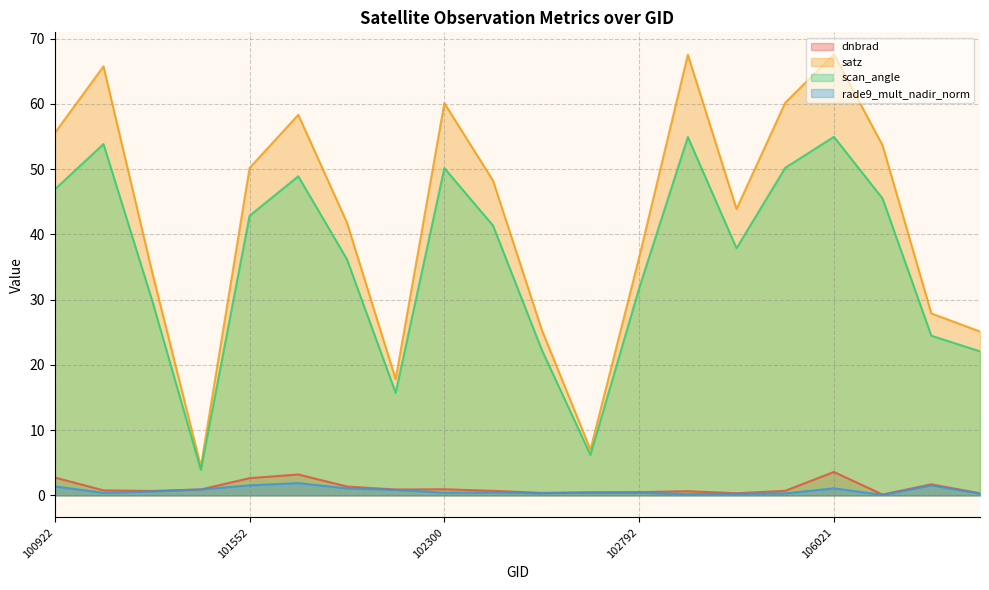

What is the value of the scan_angle point at the 3rd from the left?

29.9